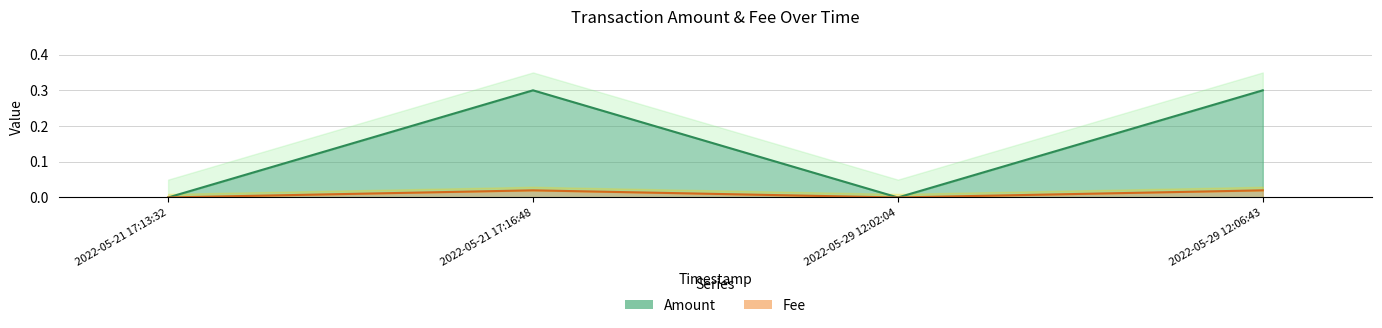

Rank the series by their maximum value, from highest to lowest.

Amount, Fee